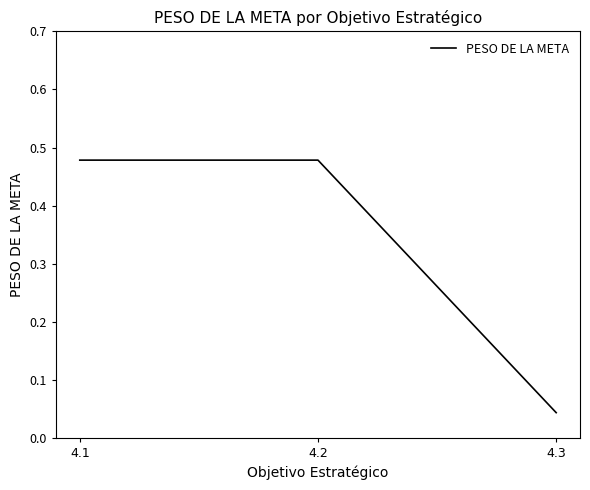

At which label is the value closest to 0?

4.3